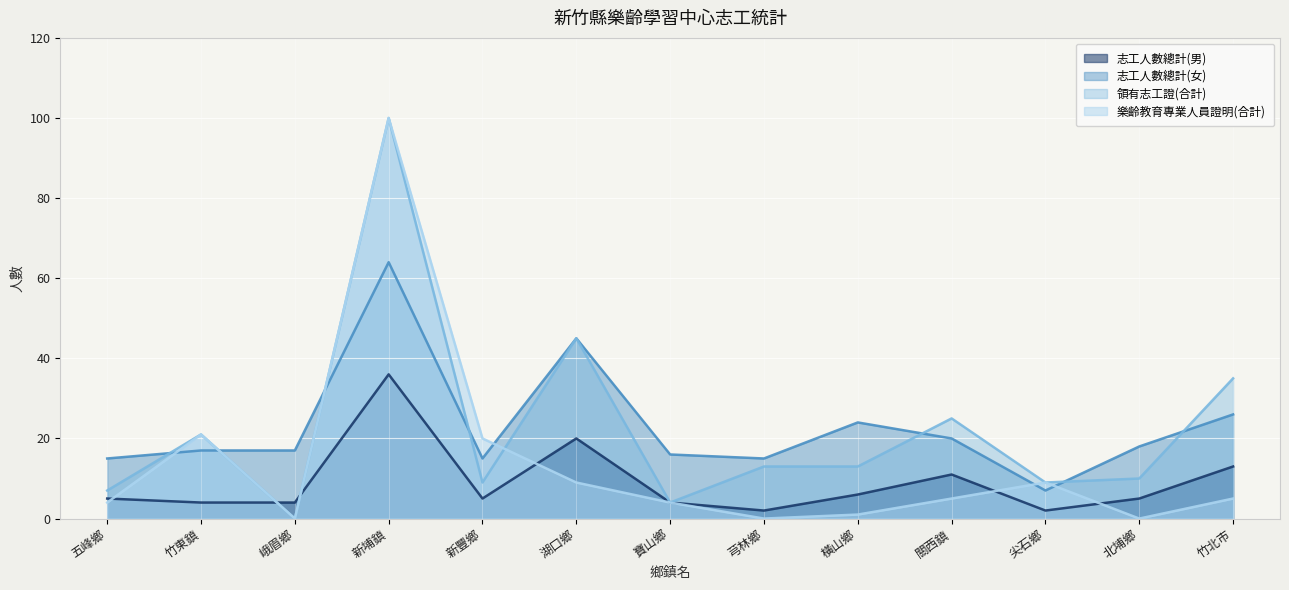

Rank the categories by 領有志工證(合計) value from lowest to highest.

峨眉鄉, 寶山鄉, 五峰鄉, 新豐鄉, 尖石鄉, 北埔鄉, 芎林鄉, 橫山鄉, 竹東鎮, 關西鎮, 竹北市, 湖口鄉, 新埔鎮